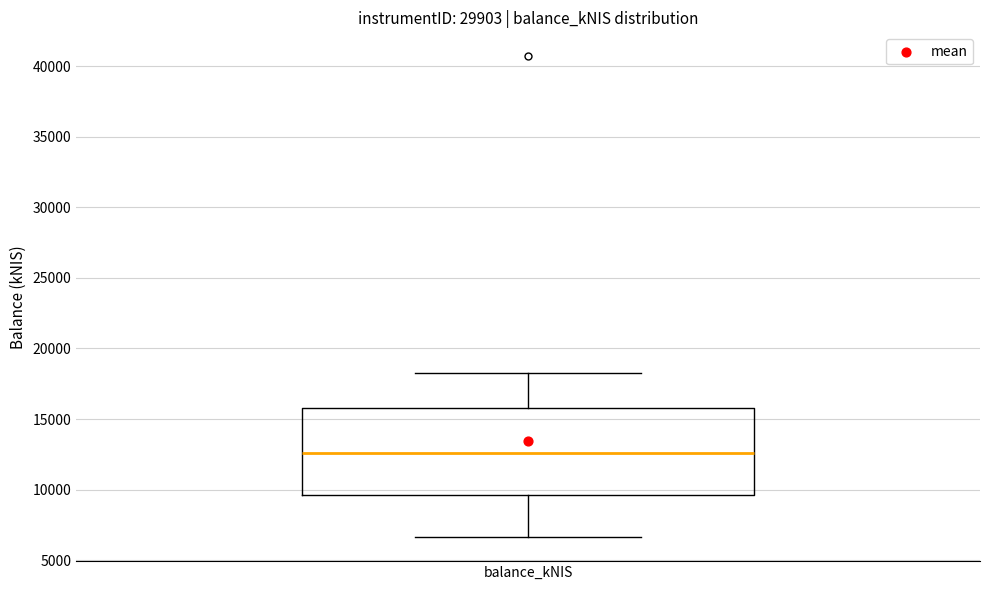

Transcribe this box plot: give where the median line is, the range the box spans, and where the two whiskers end, as read against the y-axis. The values are not printed on the chart, so give them approximately, as read against the axis.

median 12500, box 9500 to 16000, whiskers 6500 to 18500